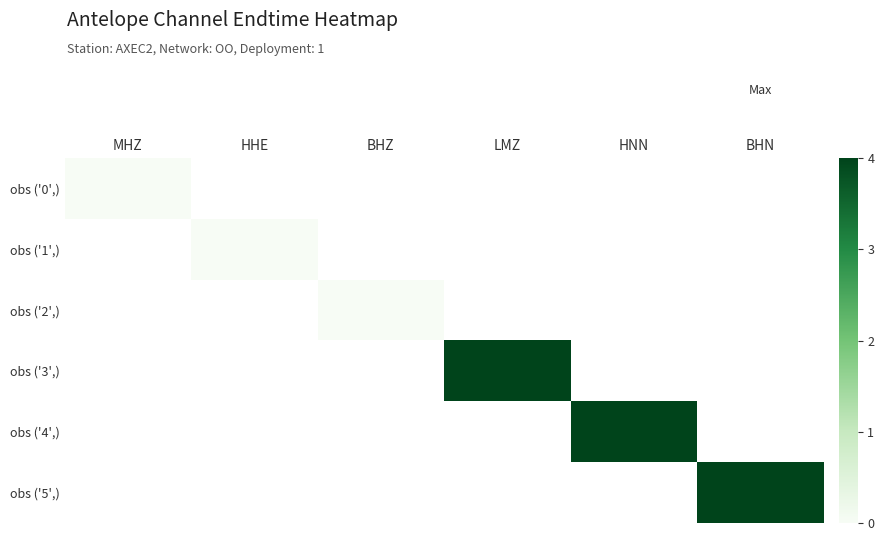

Which series has the largest range (max minus min)?

obs ('0',)